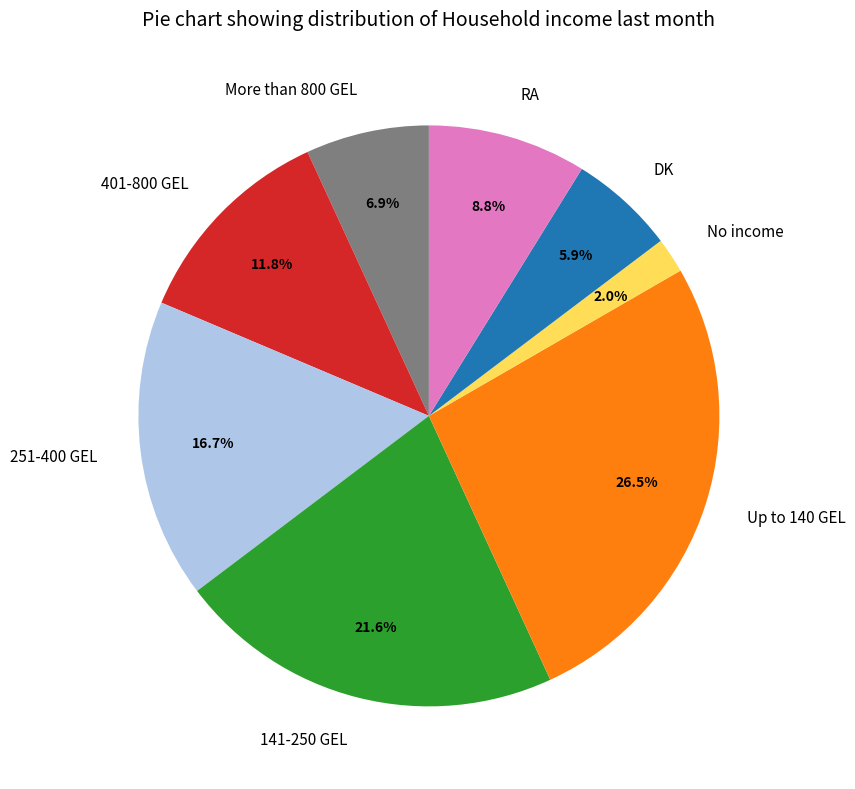

Is the sum of More than 800 GEL and DK greater than half?

No